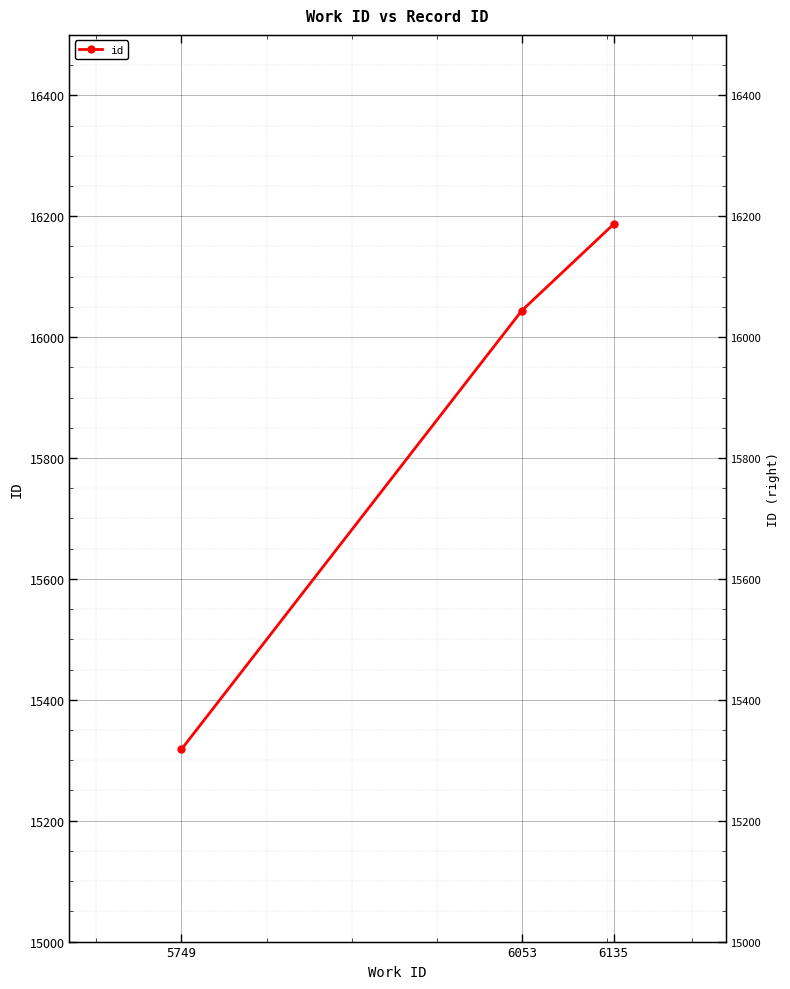

What is the maximum value shown in the chart?

16187